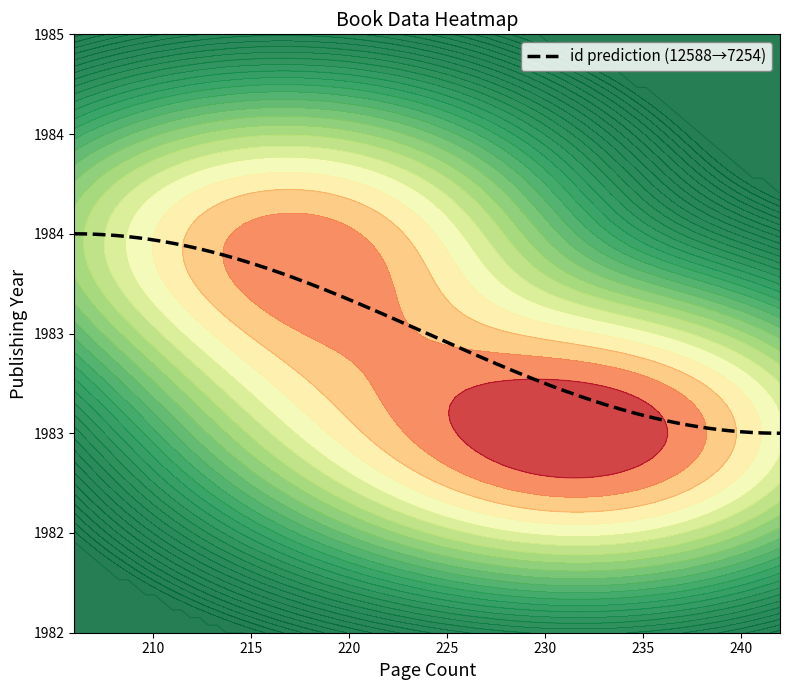

What is the greatest value displayed?

1984